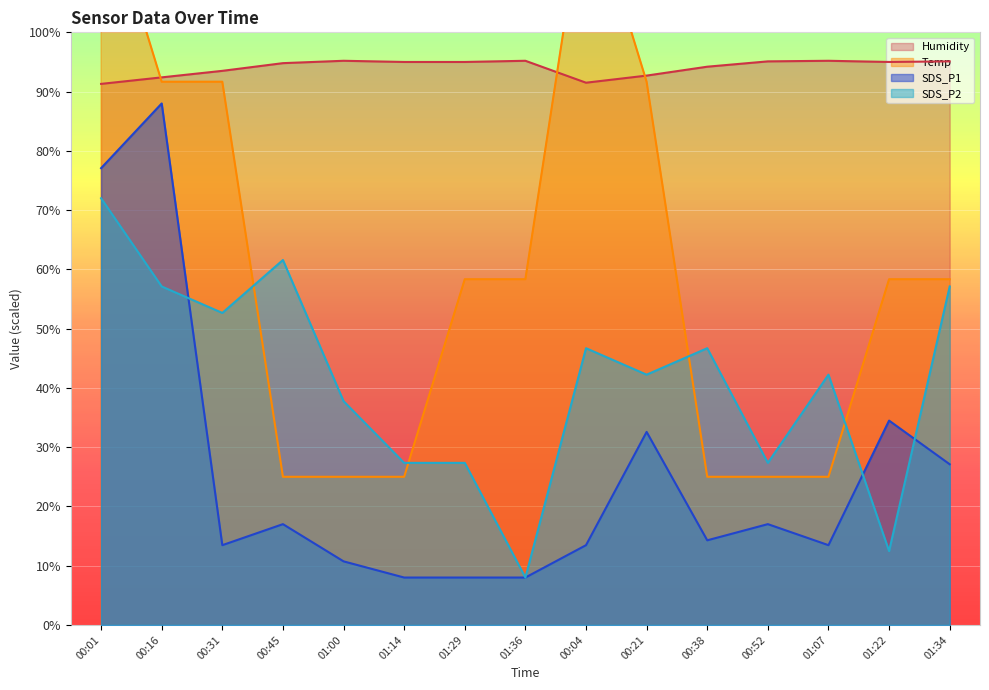

True or false: SDS_P2 has a value of 27.3 at 01:29.

True